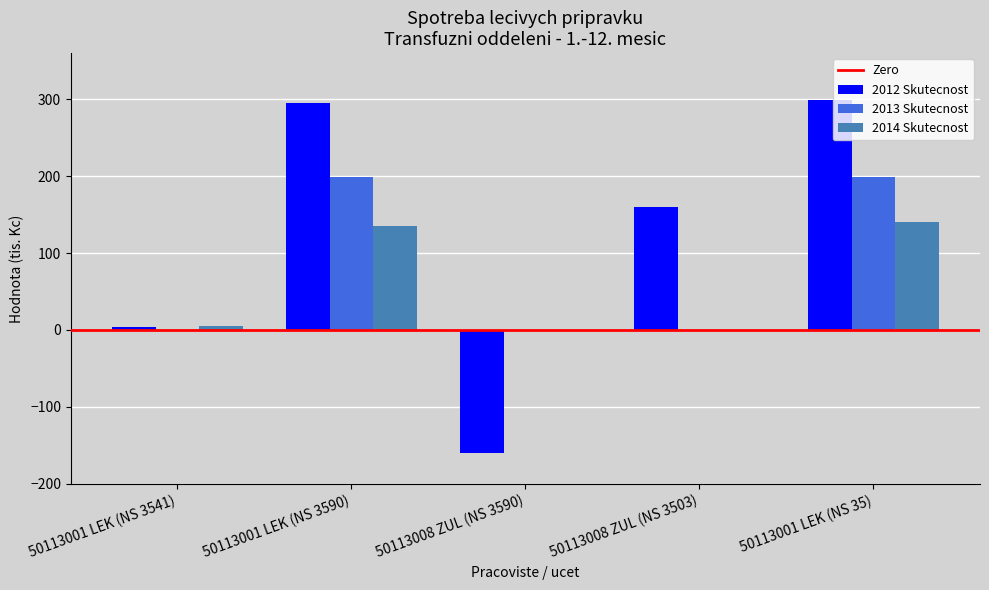

Is it true that 2012 Skutecnost equals 52.6 at 50113008 ZUL (NS 3503)?

False